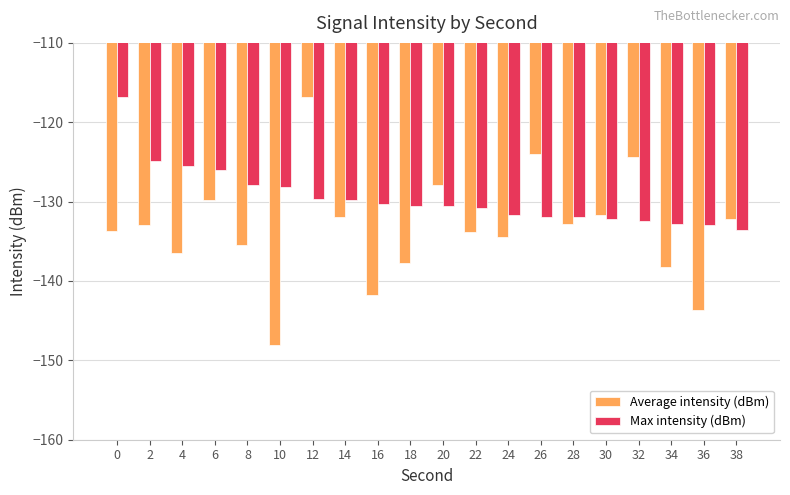

What are all the series names shown in the legend?

Average intensity (dBm), Max intensity (dBm)